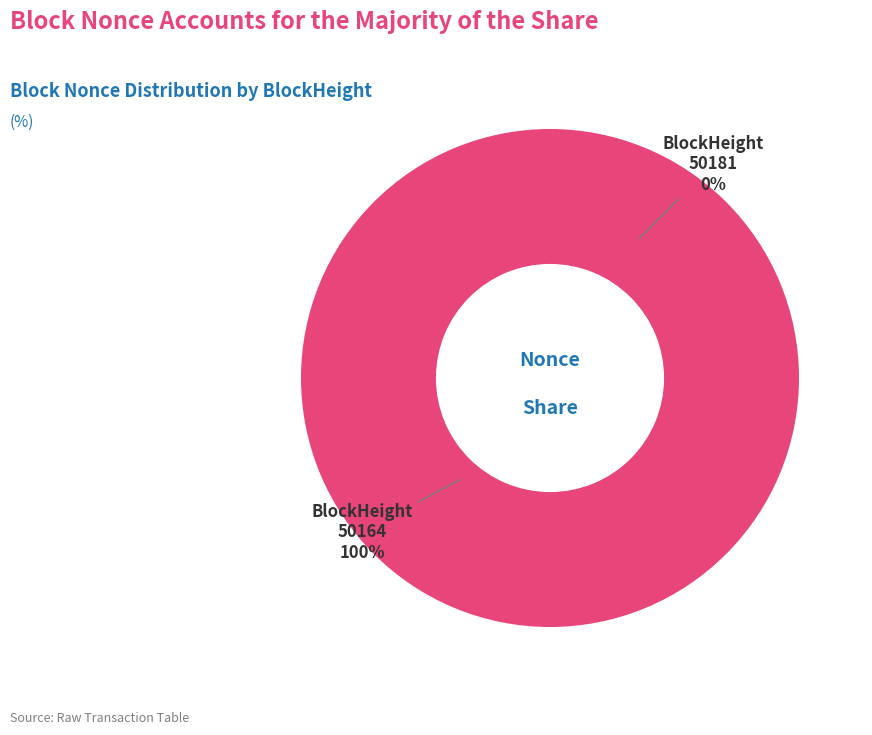

To the nearest percent, what is the difference between the largest and smallest slice percentages?

100%